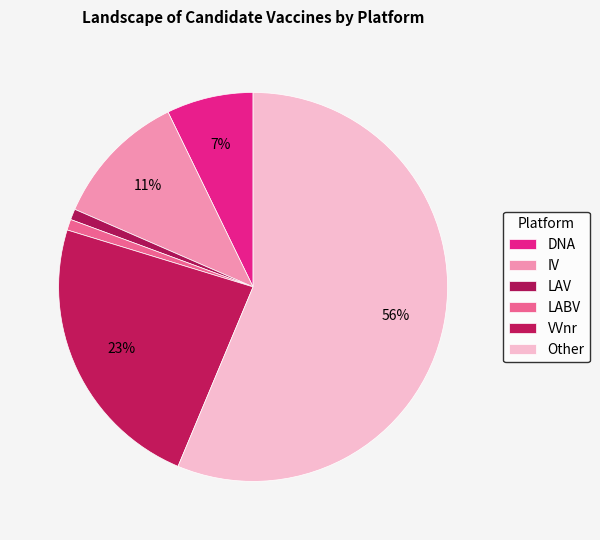

Rank the categories by value from highest to lowest.

Other, VVnr, IV, DNA, LAV, LABV